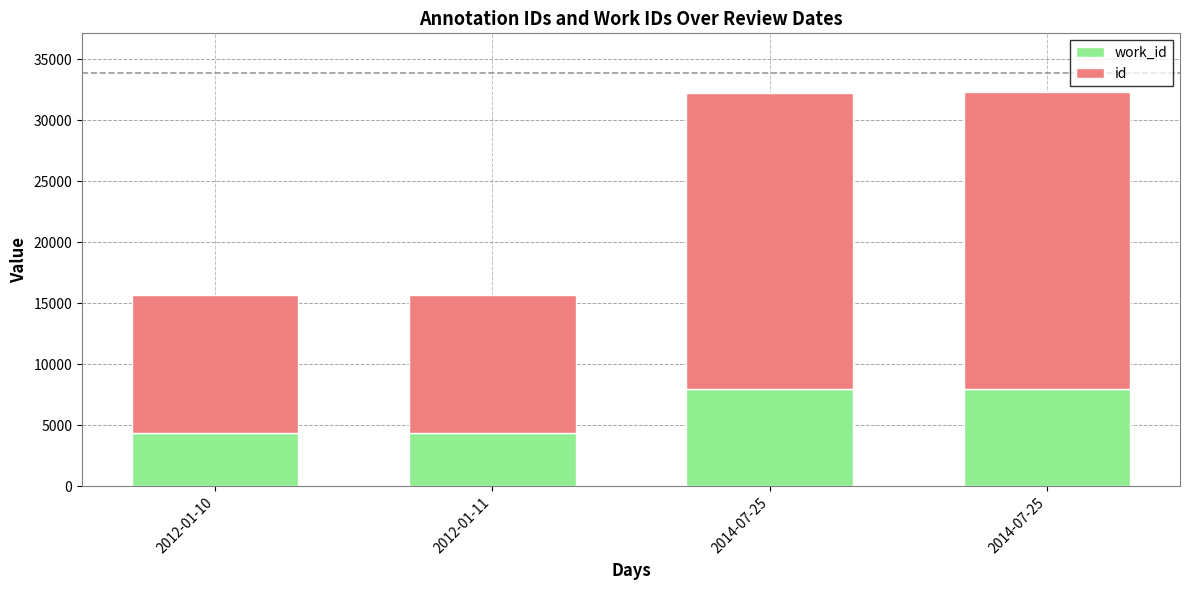

How many bars are there in total?

4